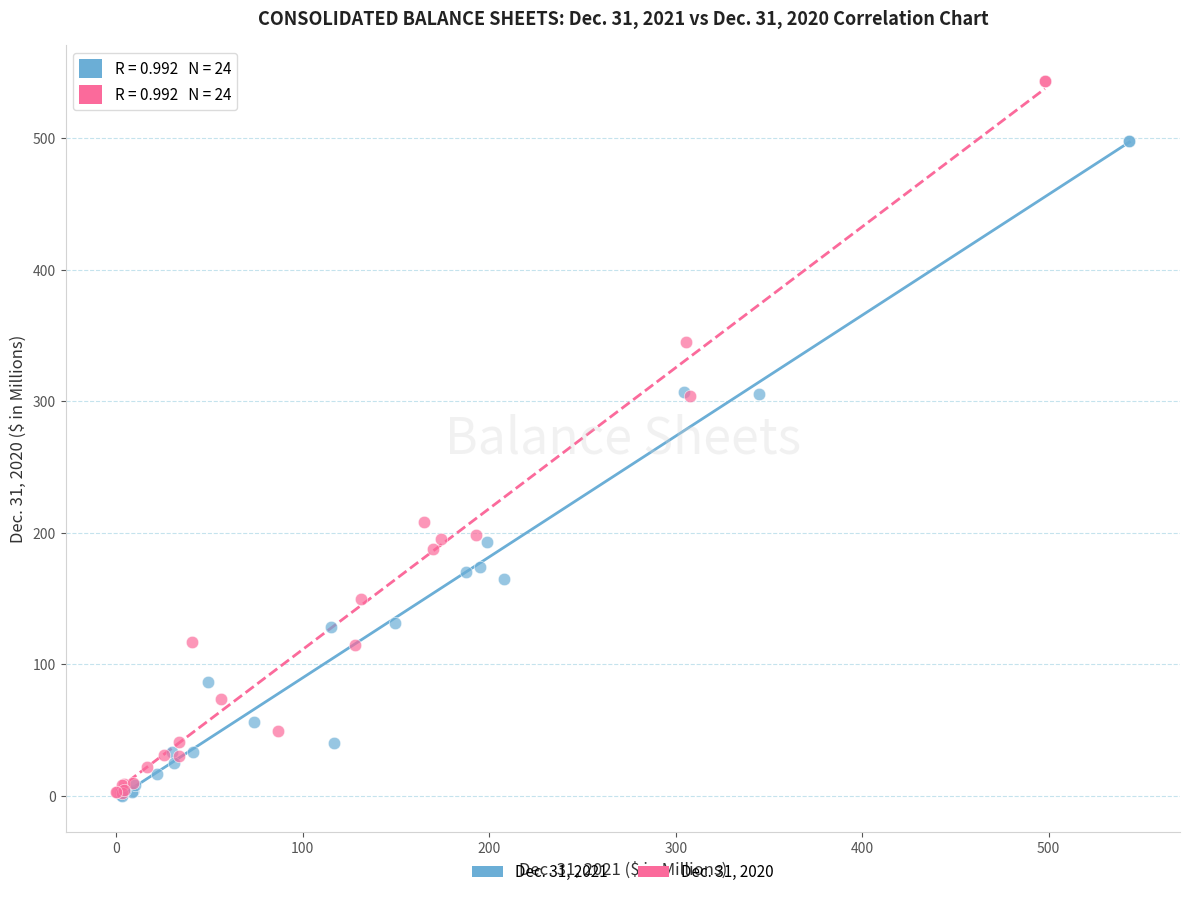

What are all the series names shown in the legend?

Dec. 31, 2021, Dec. 31, 2020